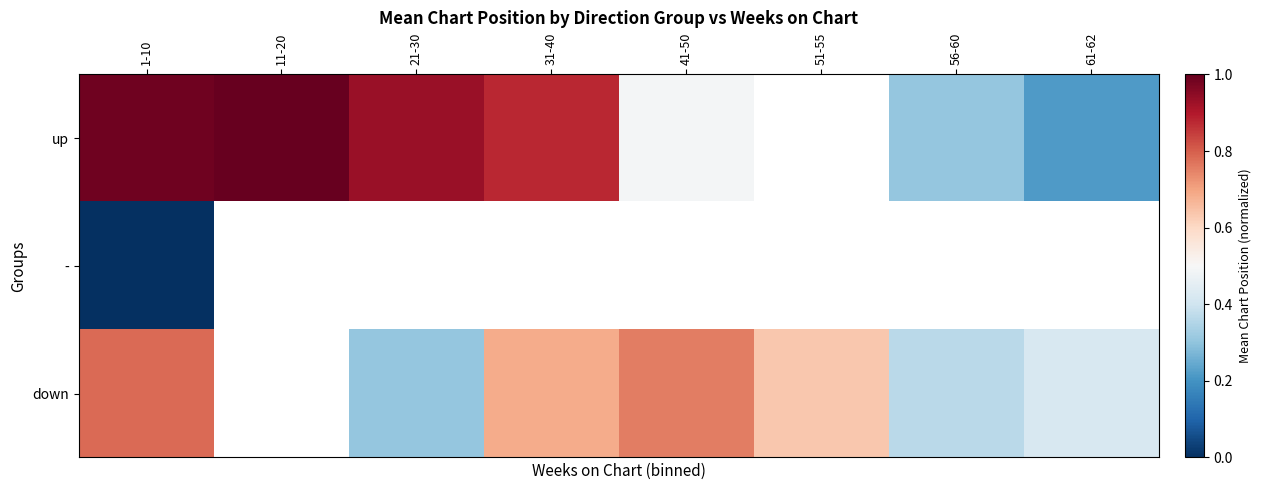

What value does the down series have at 41-50?

0.8